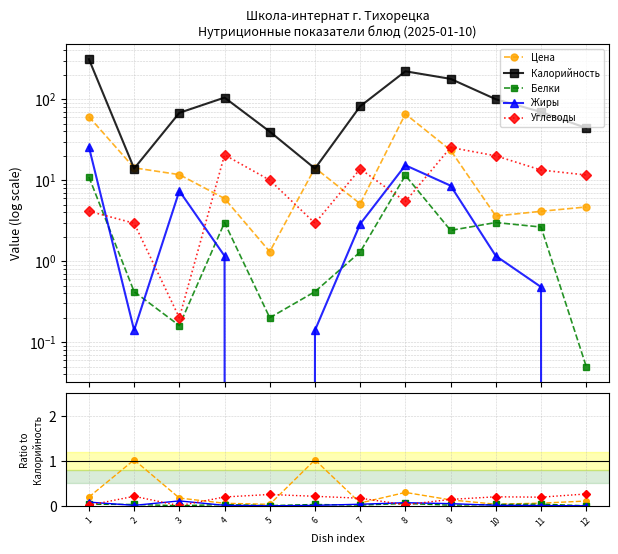

Which series has the widest spread of values?

Калорийность